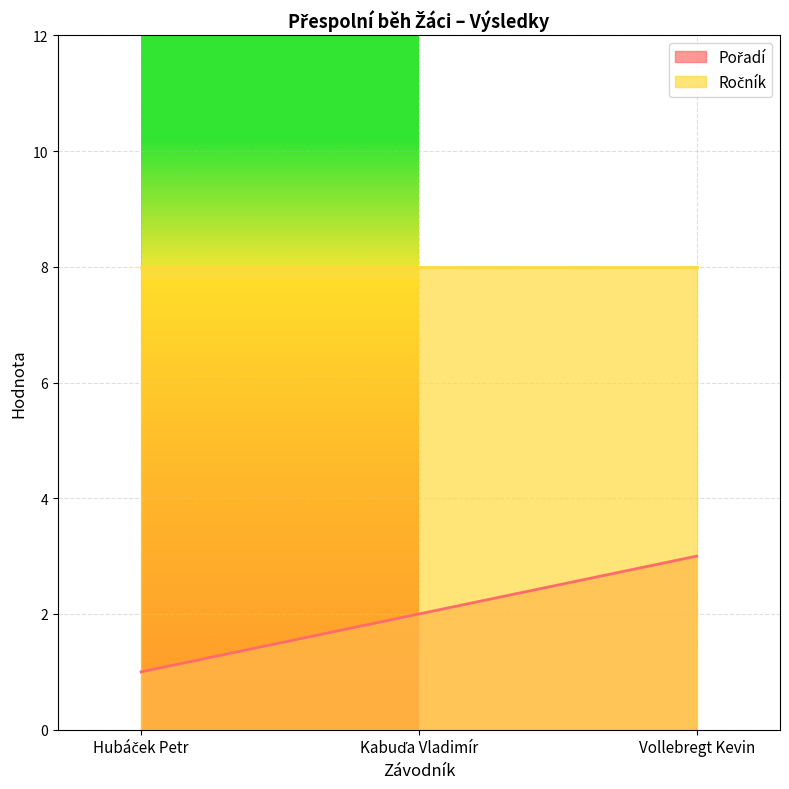

Rank the categories by value from lowest to highest.

Hubáček Petr, Kabuďa Vladimír, Vollebregt Kevin